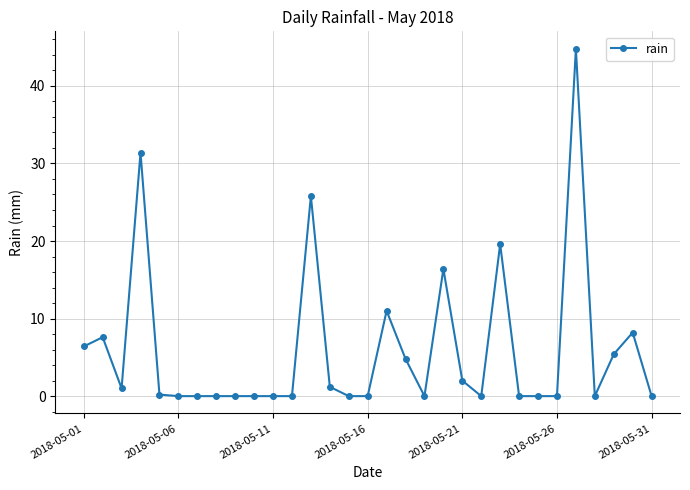

Reading left to right, extract all data points from this chart.

6.4	7.6	1.0	31.4	0.2	0.0	0.0	0.0	0.0	0.0	0.0	0.0	25.8	1.2	0.0	0.0	11.0	4.8	0.0	16.4	2.0	0.0	19.6	0.0	0.0	0.0	44.8	0.0	5.4	8.2	0.0